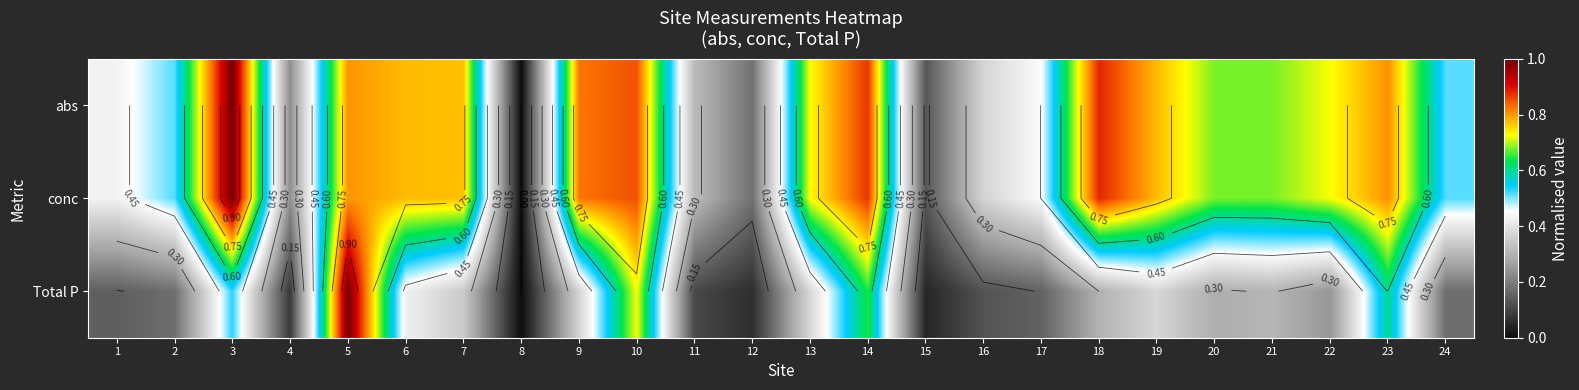

List the series in order of their peak value, highest first.

abs, conc, Total P